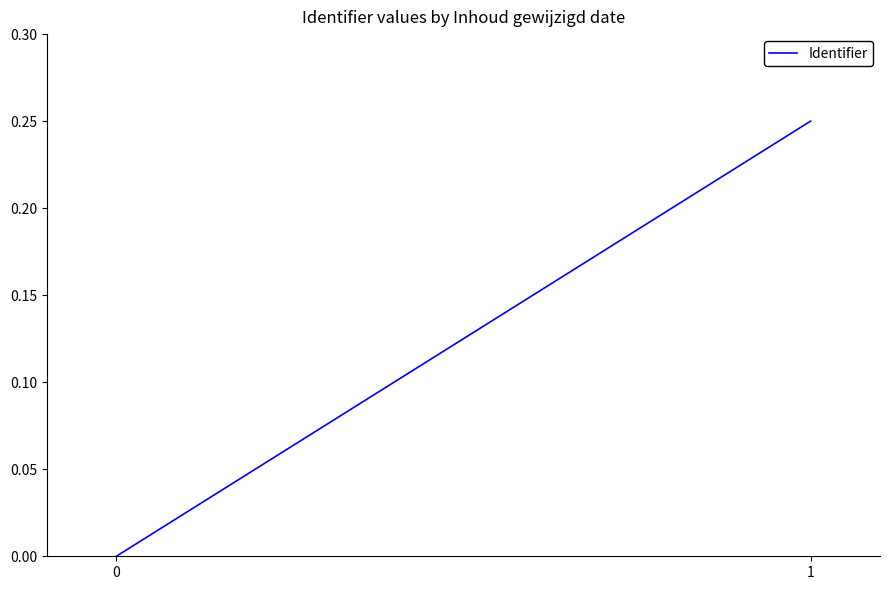

What is the greatest value displayed?

0.2